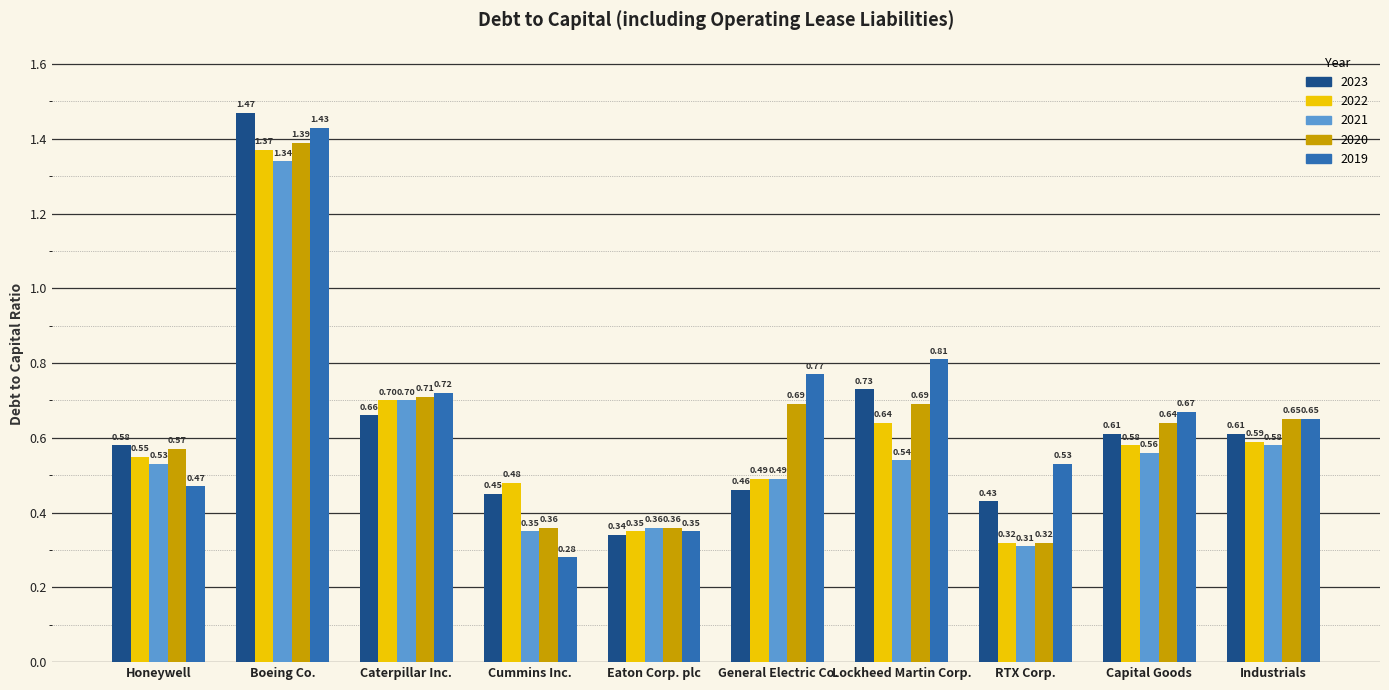

Which series has the widest spread of values?

2019